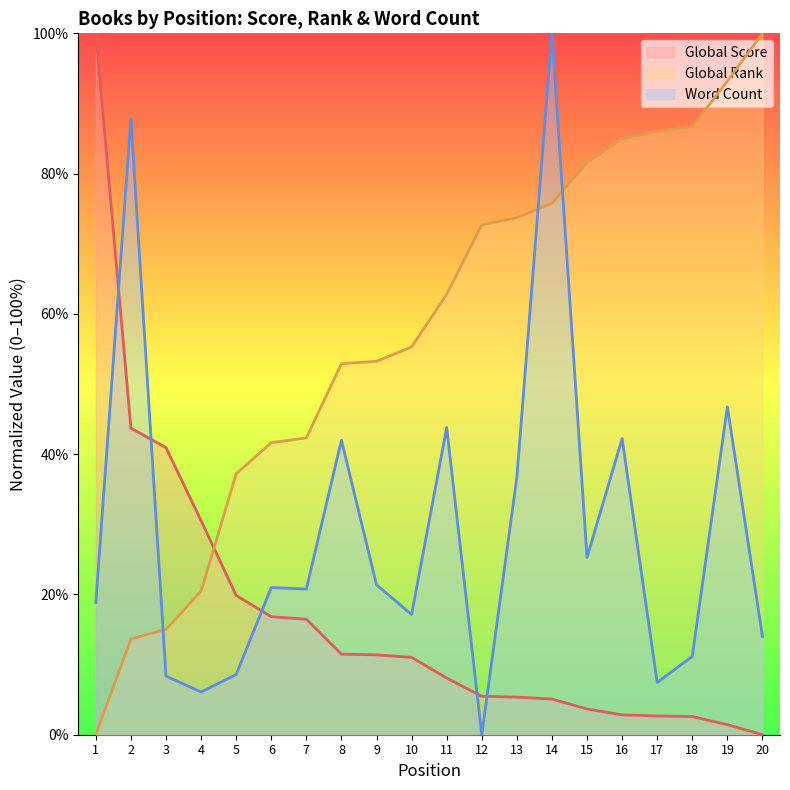

Reading left to right, transcribe all the data shown in this chart.

Global Score: 100.0	43.7	40.9	30.5	19.9	16.8	16.5	11.5	11.4	11.0	8.1	5.5	5.4	5.1	3.7	2.8	2.7	2.6	1.4	0.0
Global Rank: 0.0	13.7	15.0	20.5	37.2	41.6	42.3	52.9	53.2	55.3	62.8	72.7	73.7	75.8	81.6	85.0	86.0	86.7	93.2	100.0
Word Count: 18.8	87.8	8.4	6.1	8.6	21.0	20.8	42.0	21.4	17.1	43.8	0.0	36.7	100.0	25.3	42.2	7.4	11.2	46.7	14.0